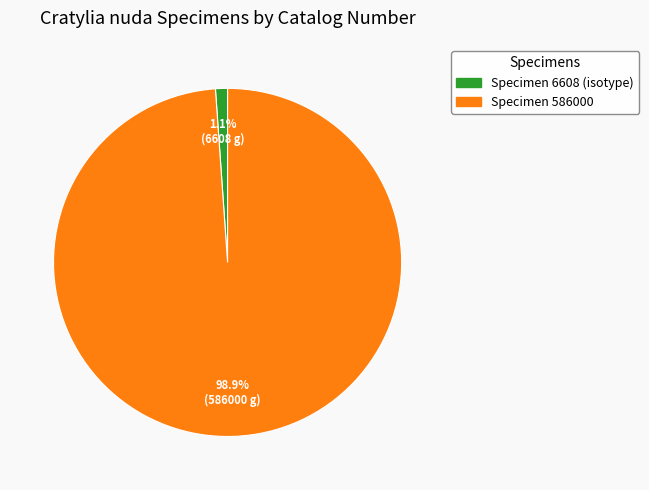

To the nearest percent, what percentage of the pie is Specimen 6608 (isotype)?

1%